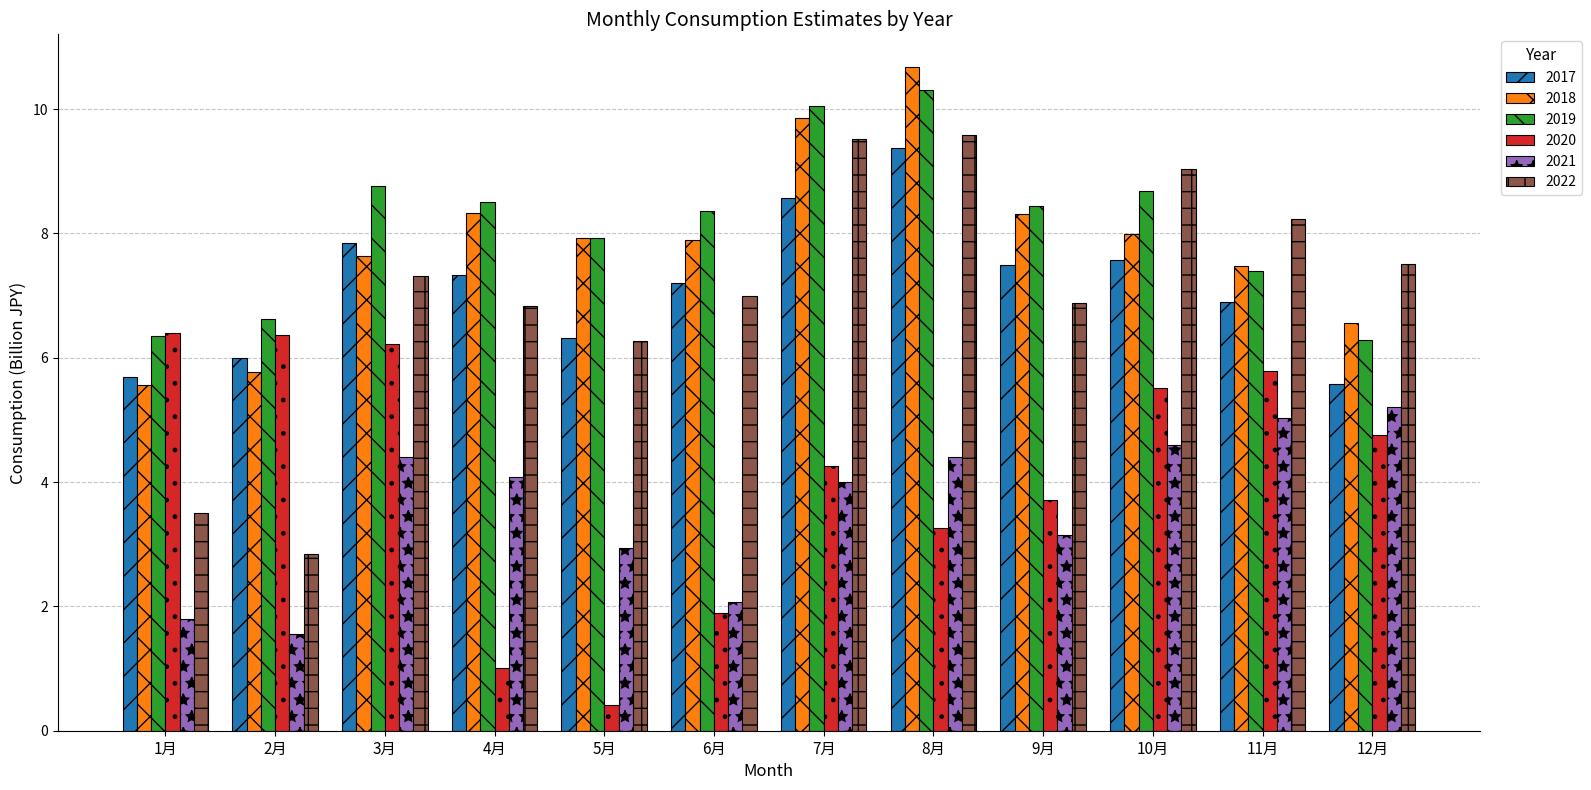

At which category does the chart reach its peak across all series?

8月